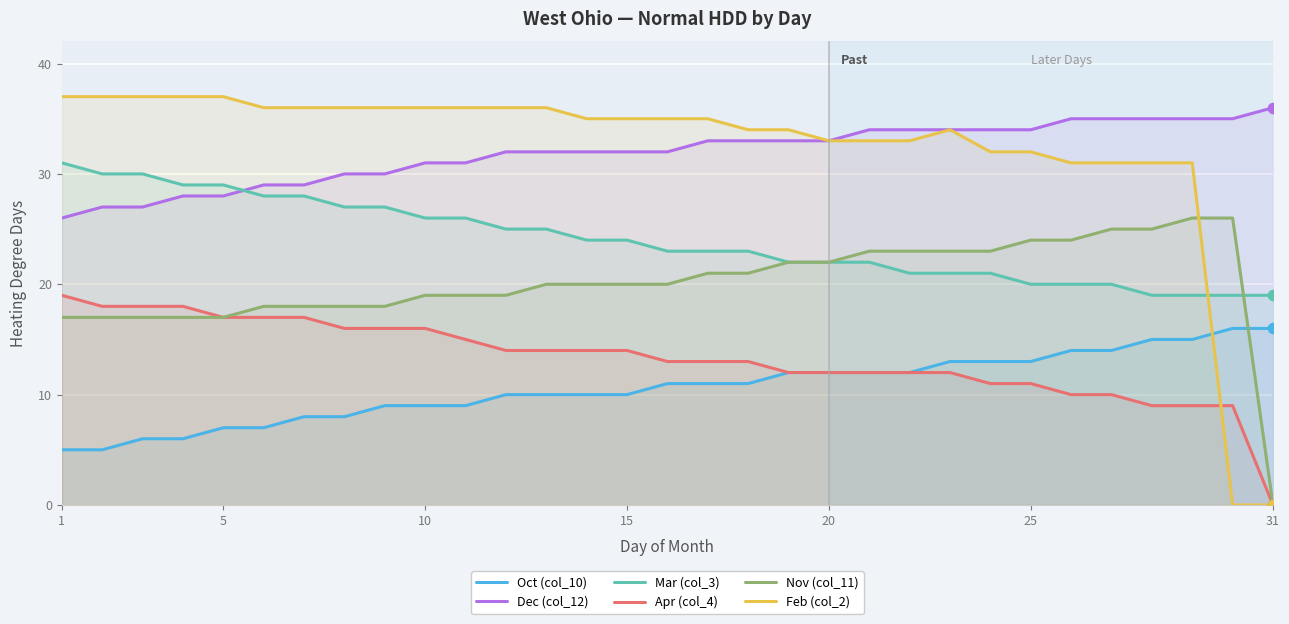

Which series reaches the maximum Y coordinate?

Feb (col_2)